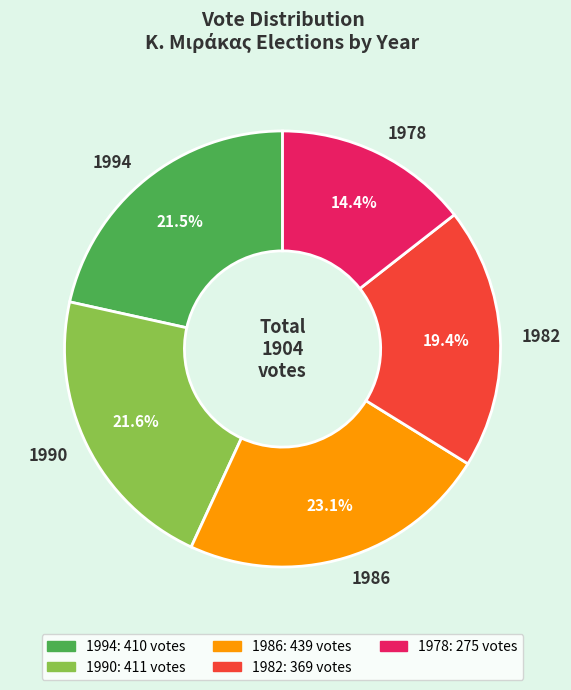

Is there any slice that represents more than half of the pie?

No